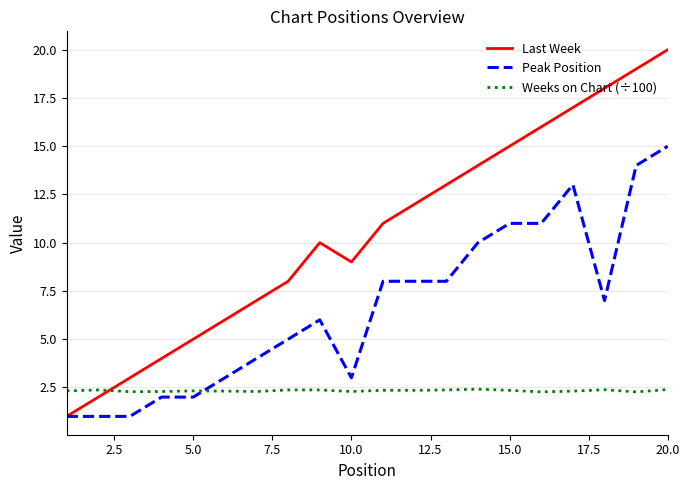

List the series in order of their overall mean, highest first.

Last Week, Peak Position, Weeks on Chart (÷100)